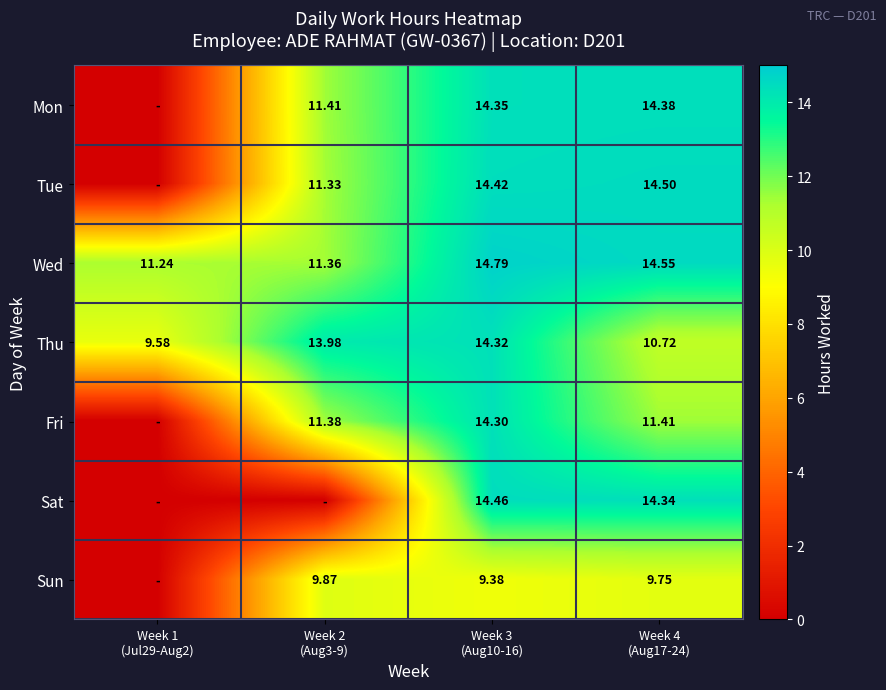

Rank the categories by Thu value from highest to lowest.

Week 3 (Aug10-16), Week 2 (Aug3-9), Week 4 (Aug17-24), Week 1 (Jul29-Aug2)